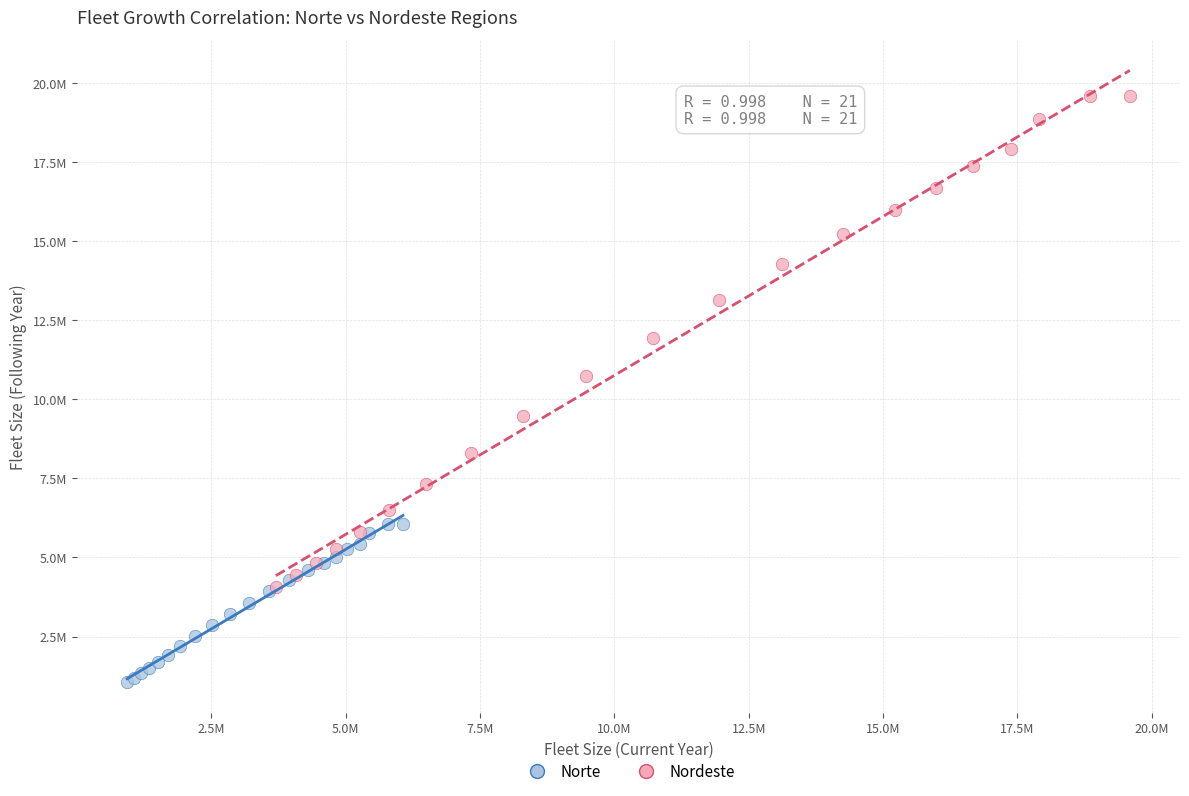

Which series has the widest spread of Y values?

Nordeste